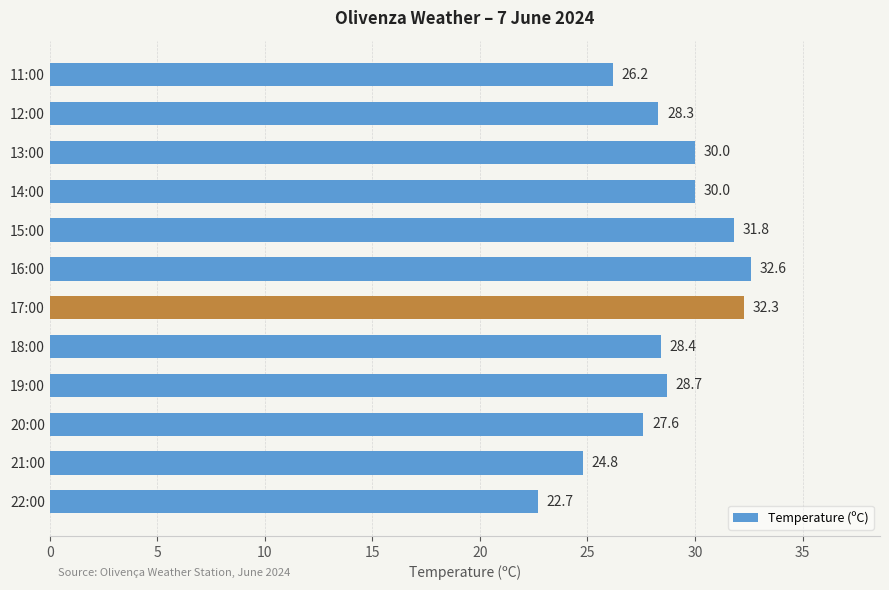

What is the change in value from 18:00 to 15:00?

+3.4